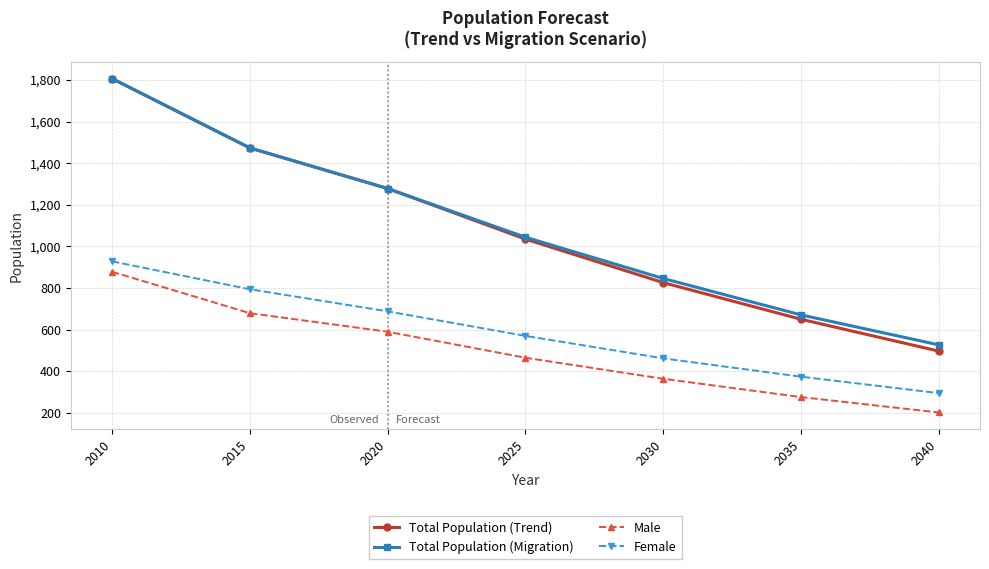

What is the difference between the maximum and minimum values in the Total Population (Migration) series?

1279